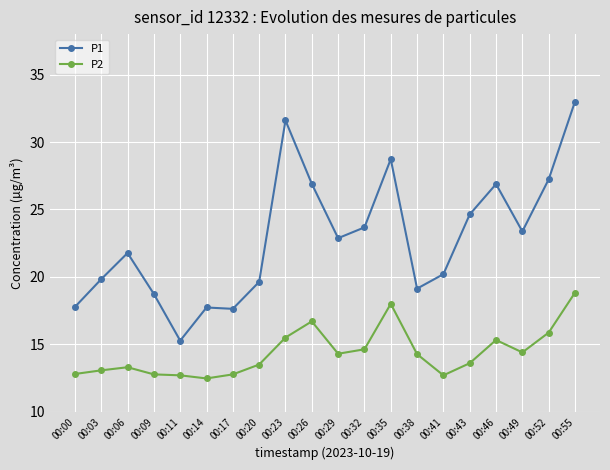

Which series has the largest range (max minus min)?

P1